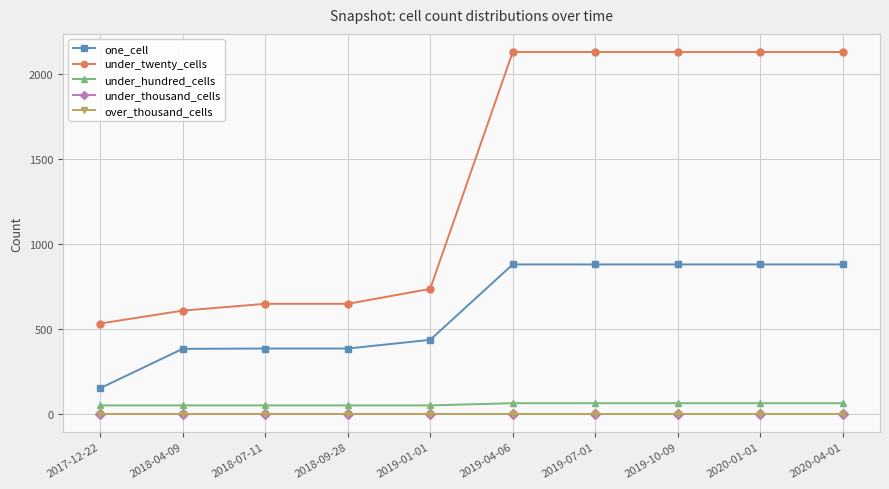

What is the label of the 9th point from the right?

2018-04-09